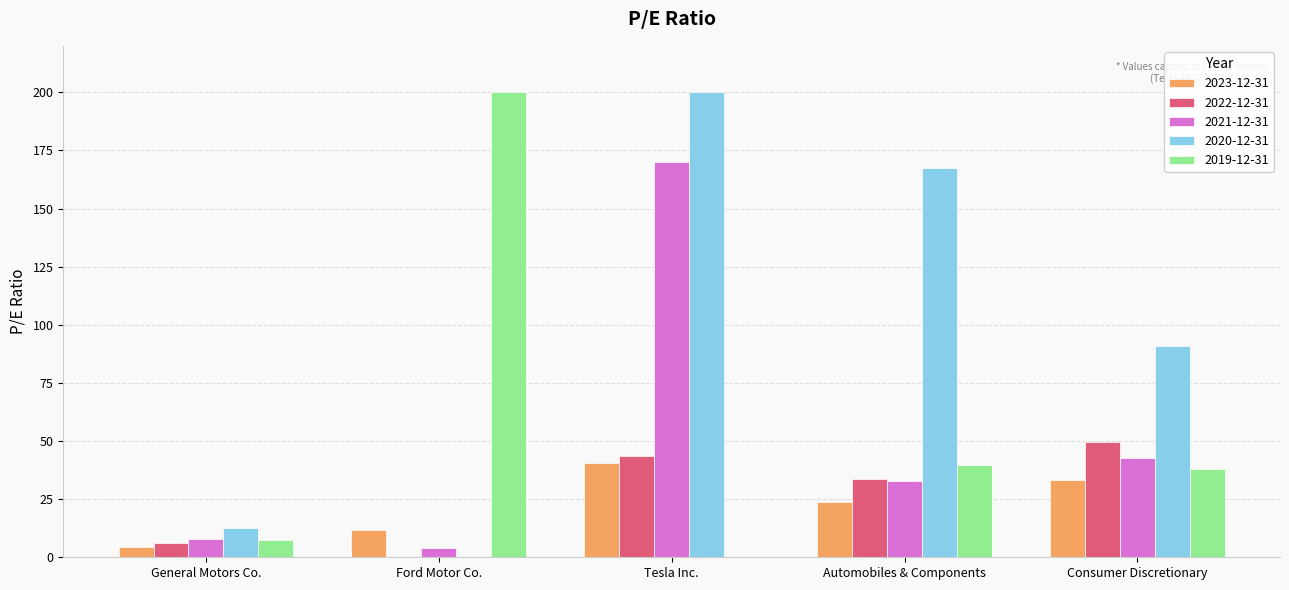

What is the maximum value for 2022-12-31?

49.5